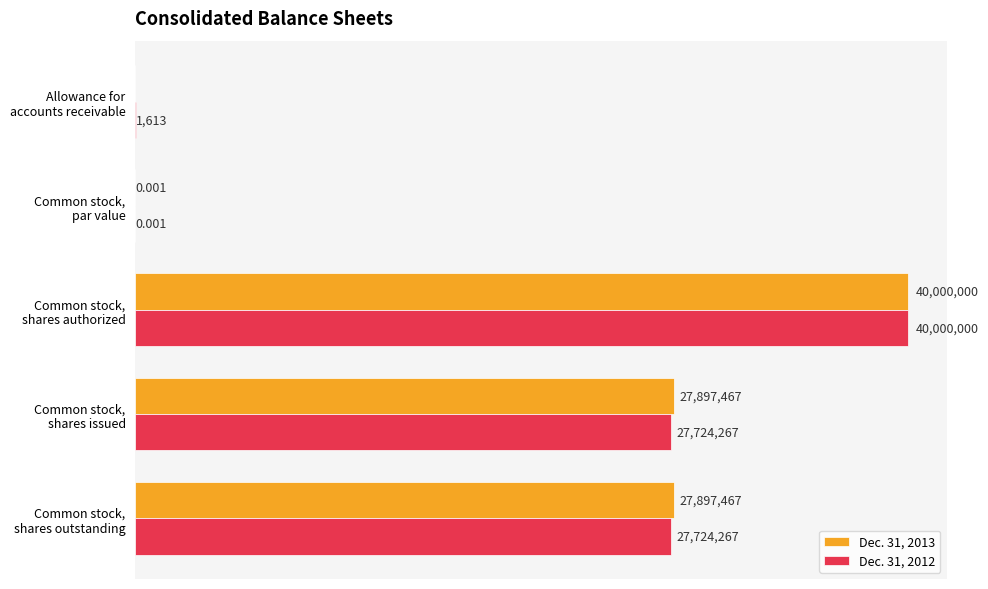

What are all the series names shown in the legend?

Dec. 31, 2013, Dec. 31, 2012